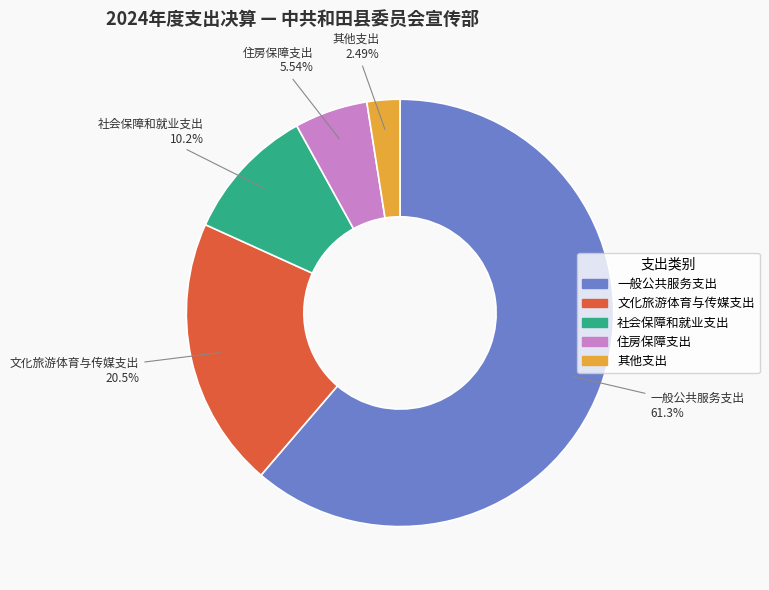

To the nearest percent, what percentage of the pie is 住房保障支出?

6%